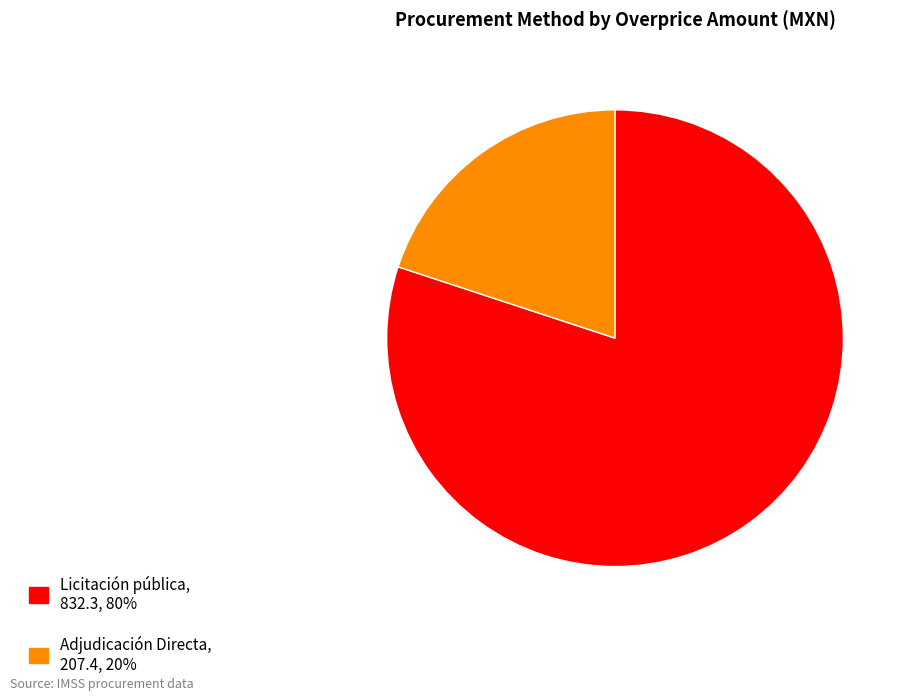

Which category has the biggest portion of the pie?

Licitación pública